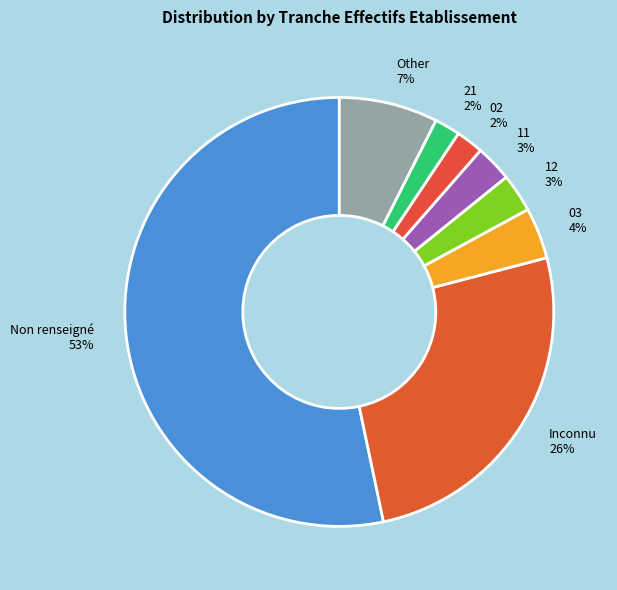

Is the sum of 21 and 12 greater than half?

No